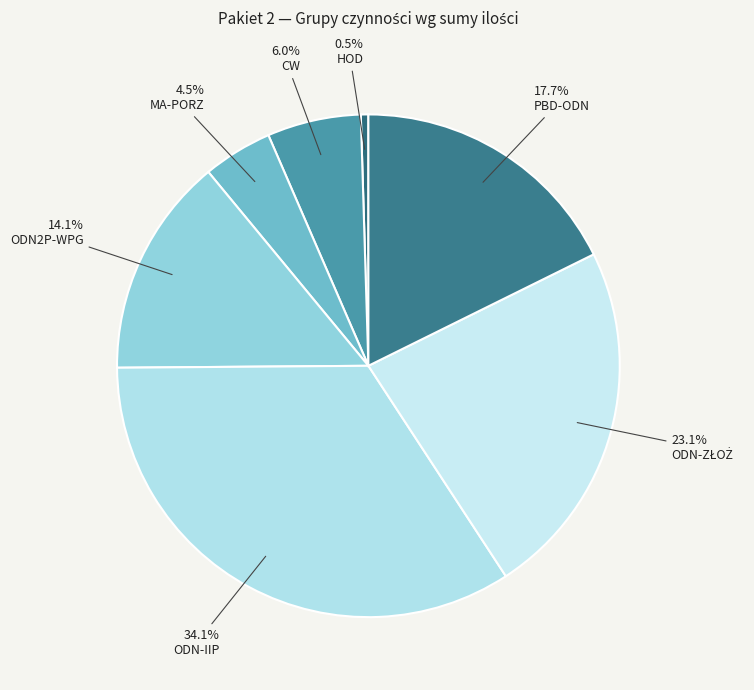

Is there any slice that represents more than half of the pie?

No